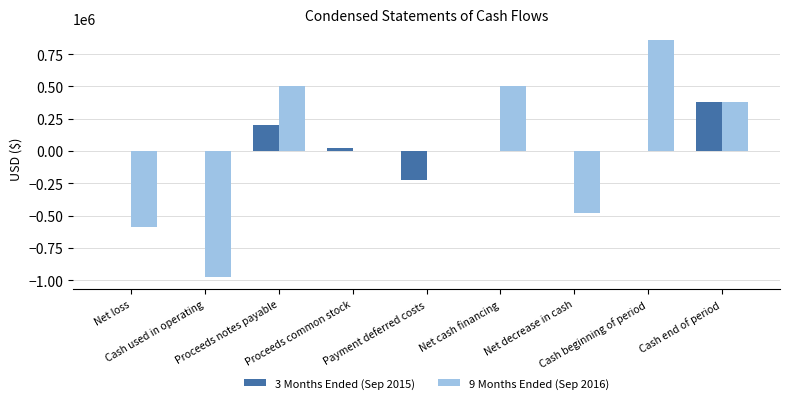

Which series has the widest spread of values?

9 Months Ended (Sep 2016)